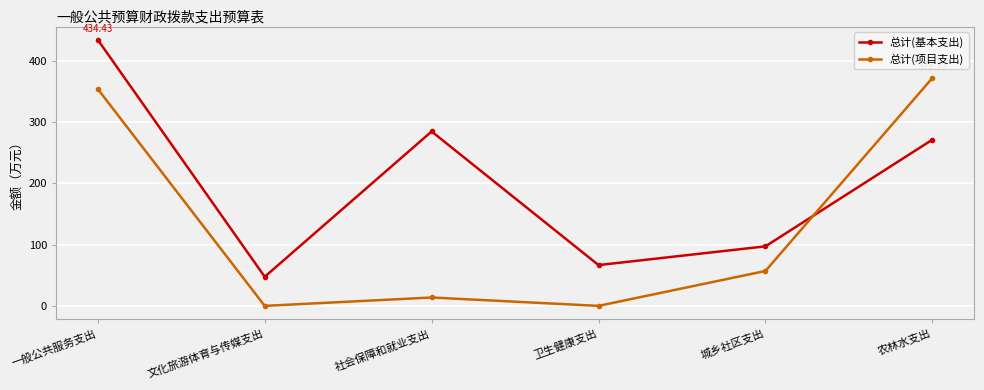

True or false: 总计(项目支出) has more than 0 points higher than both neighbors.

True